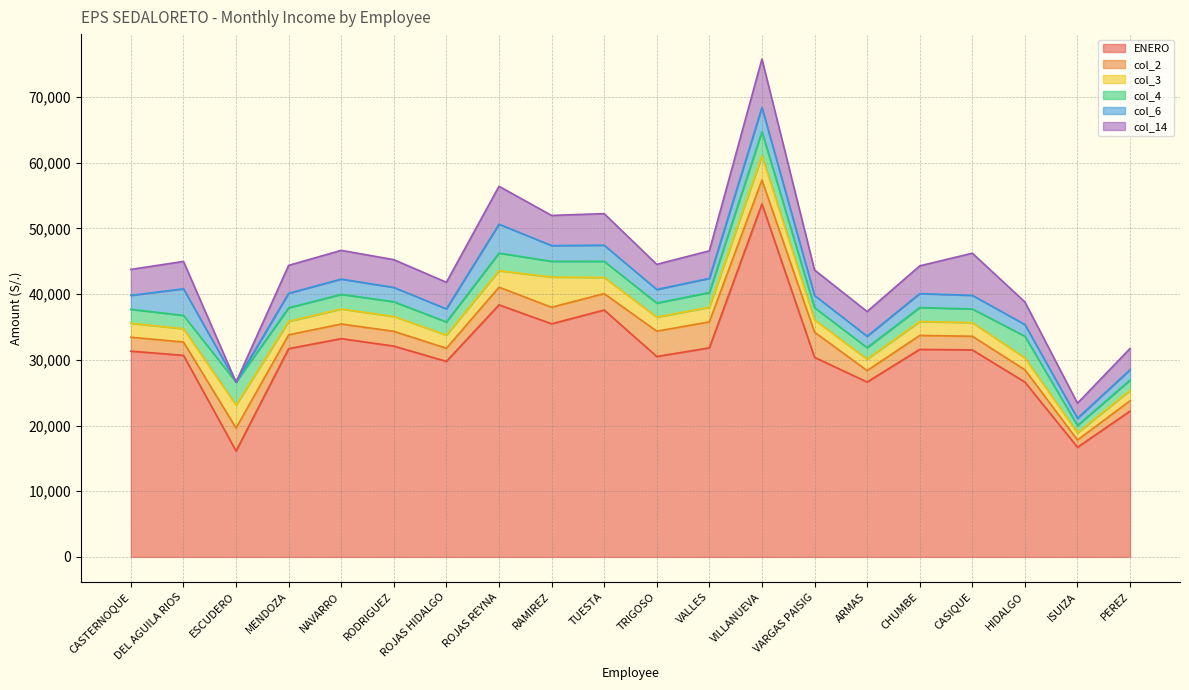

What are all the series names shown in the legend?

ENERO, col_2, col_3, col_4, col_6, col_14